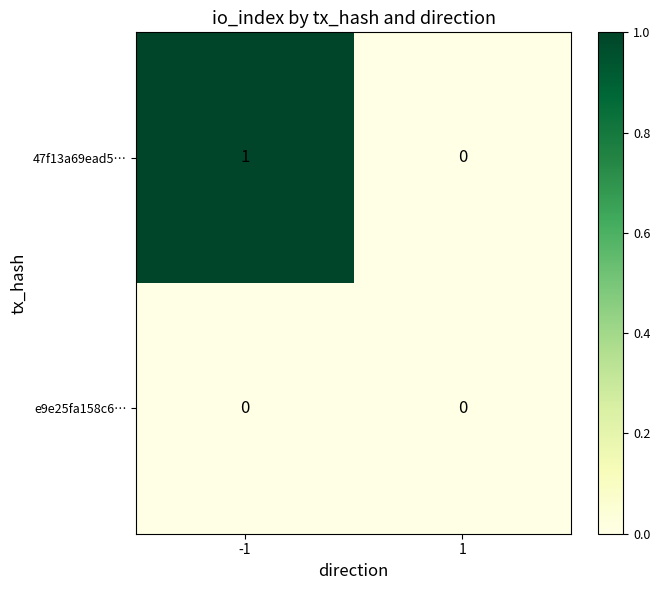

Which series has the largest total across all categories?

47f13a69ead5…